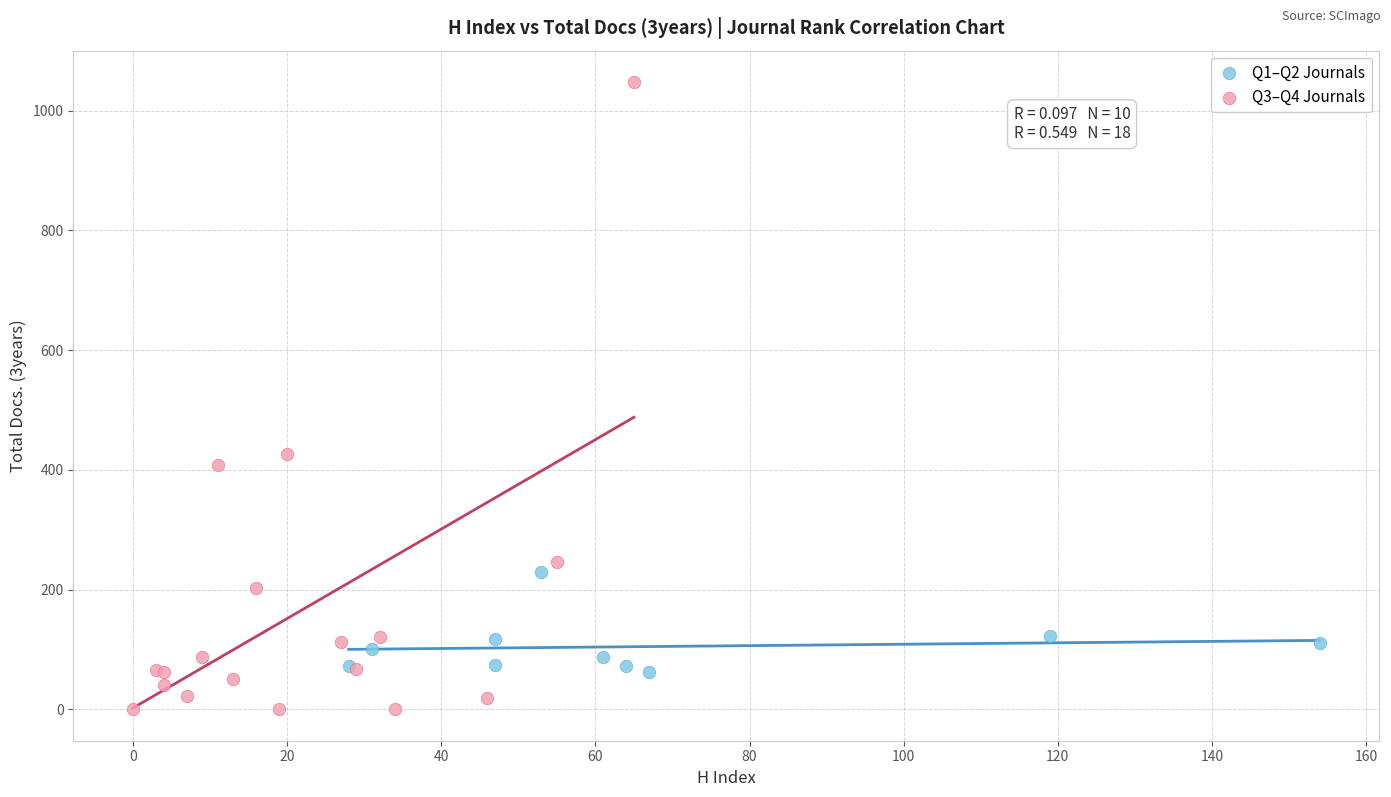

Which series contains the highest Y value?

Q3–Q4 Journals